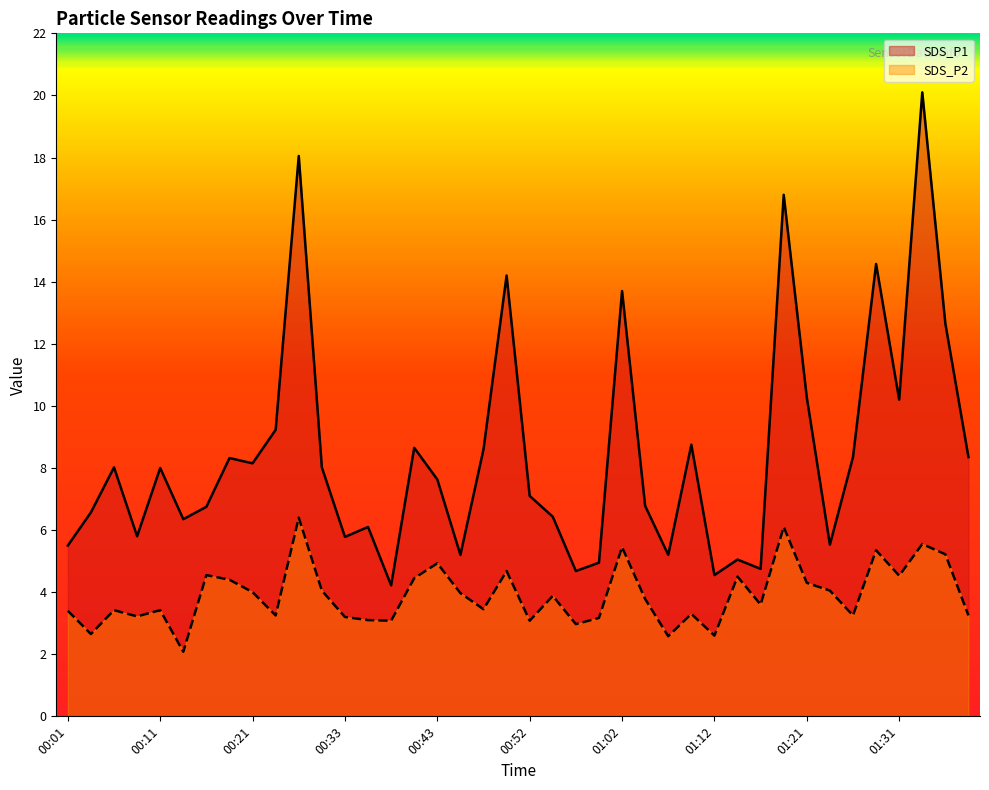

True or false: SDS_P2 and SDS_P1 intersect in this chart.

False